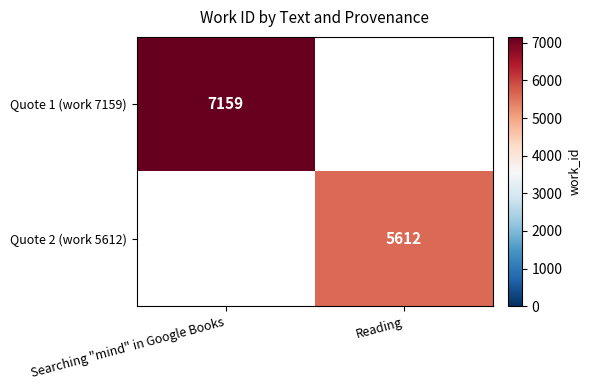

True or false: Quote 1 (work 7159) has a value of 12308 at Searching "mind" in Google Books.

False